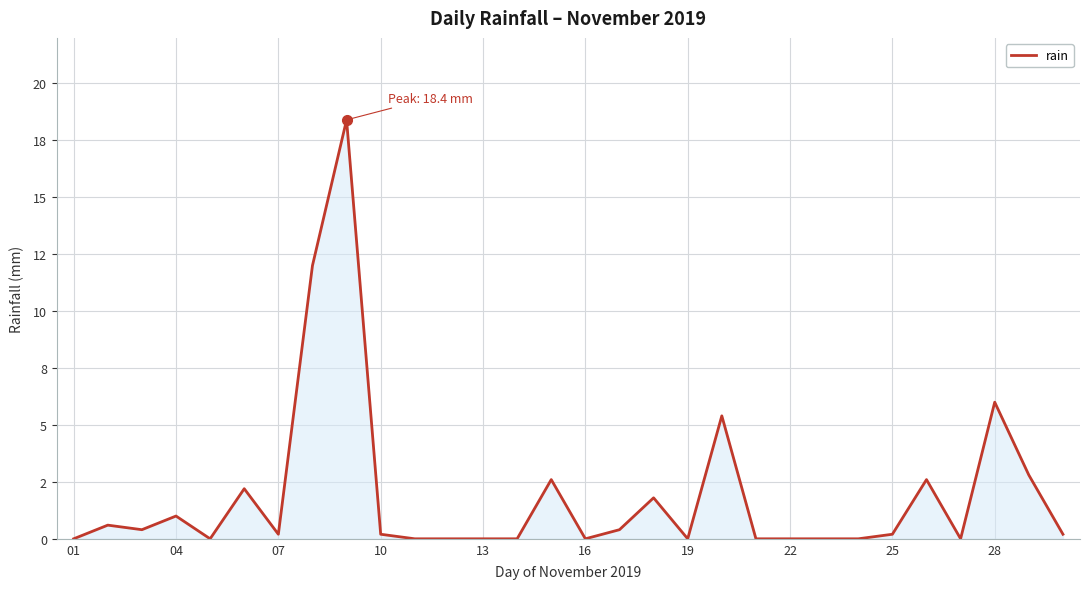

Does the chart display data point markers on the line(s)?

No